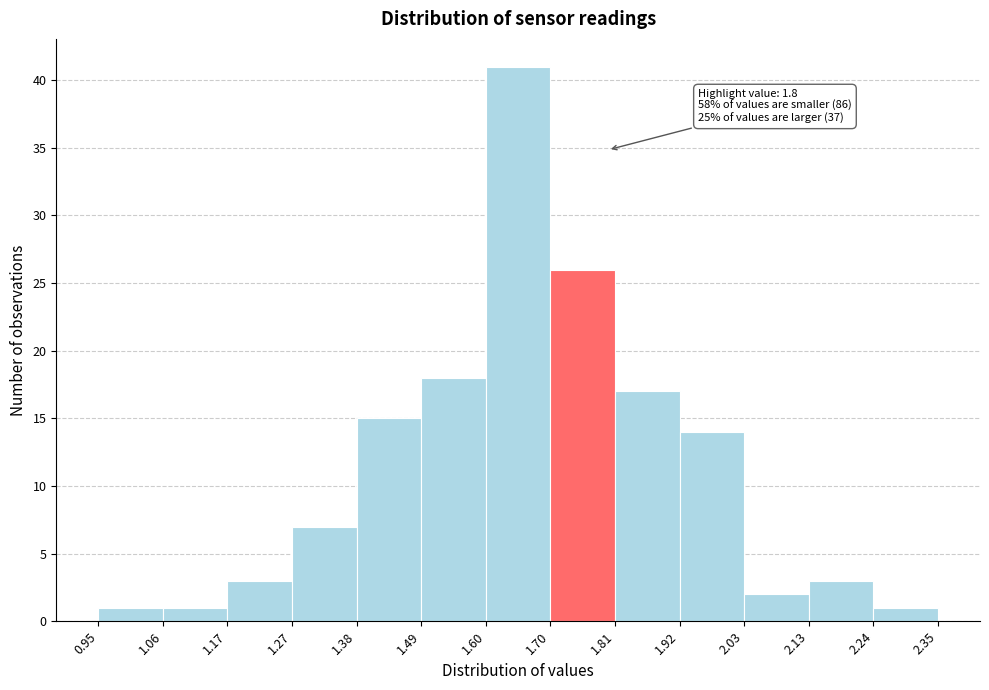

Over which range of the x-axis is the bar tallest?

1.60 to 1.70